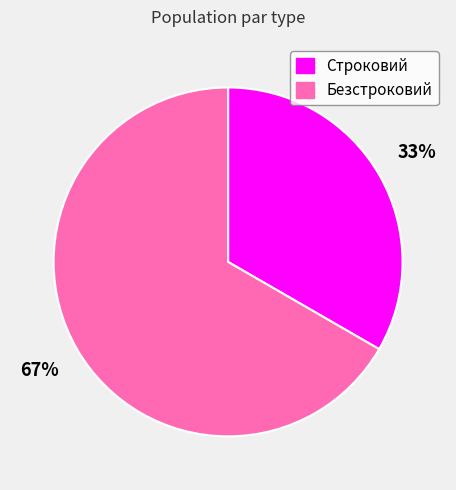

Is it true that Безстроковий is 61% of the pie?

False